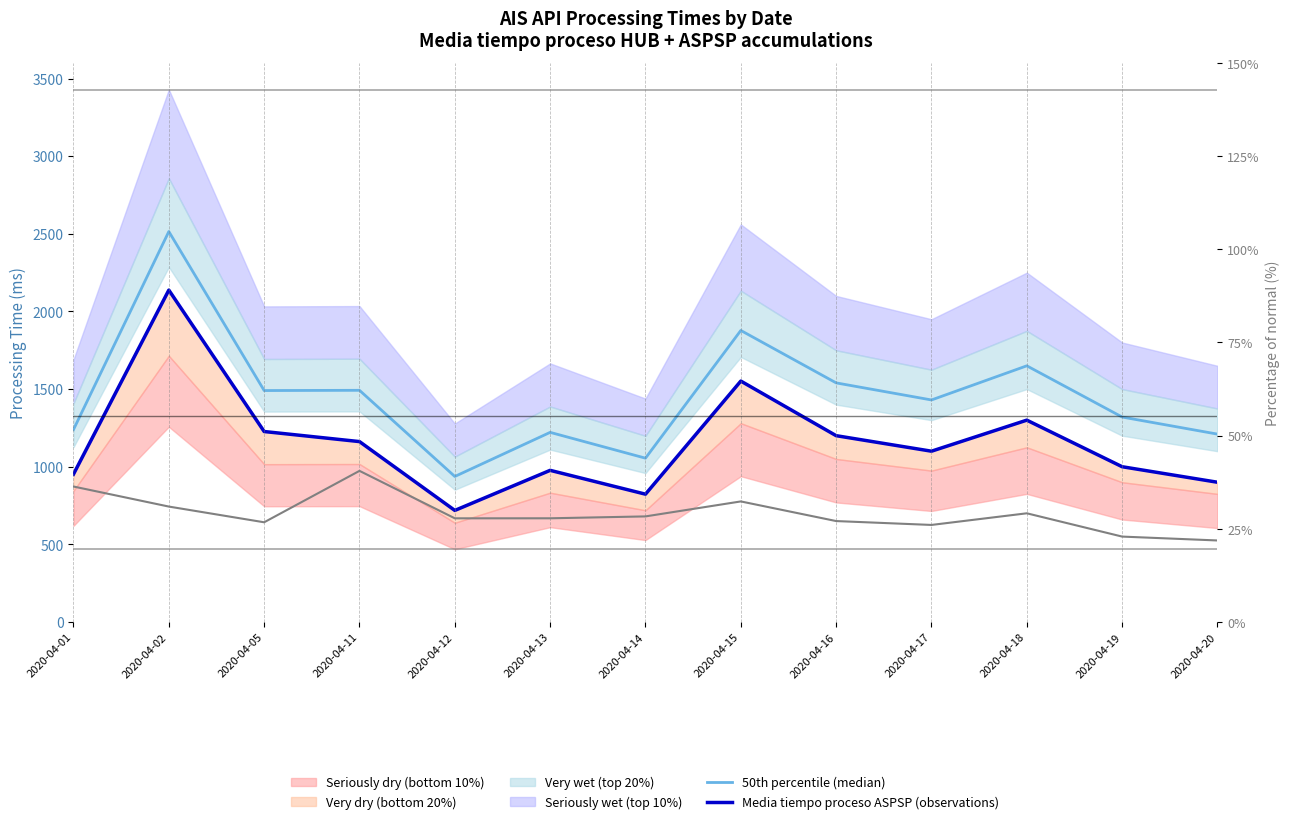

True or false: Media tiempo proceso ASPSP (observations) and Media tiempo proceso HUB (scaled) cross at least once.

False